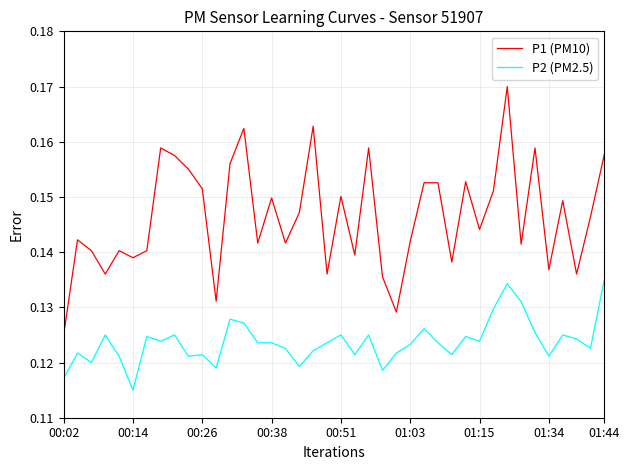

List the series in order of their peak value, lowest first.

P2 (PM2.5), P1 (PM10)